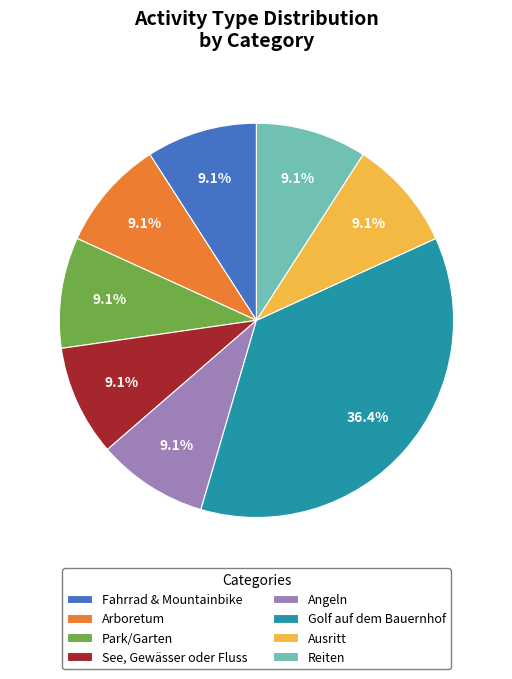

What is the ratio of the value at Angeln to the value at Reiten?

1.0